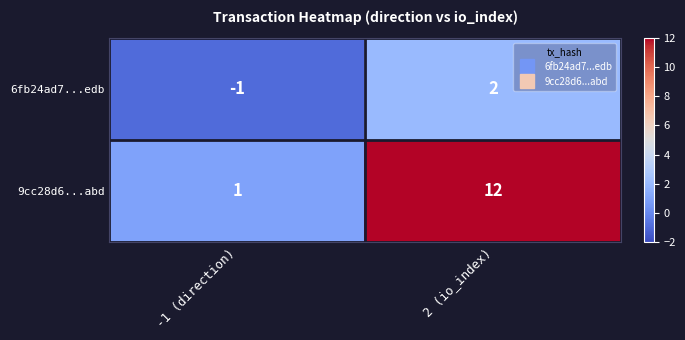

What is the difference between the highest and lowest values at -1 (direction)?

2